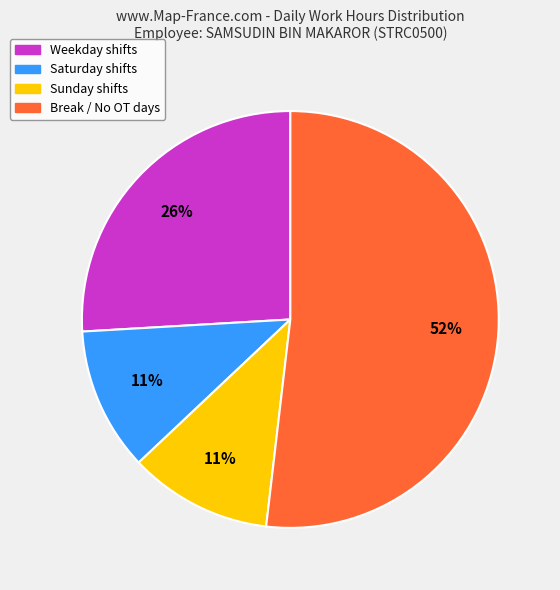

Count the number of slices in the pie.

4